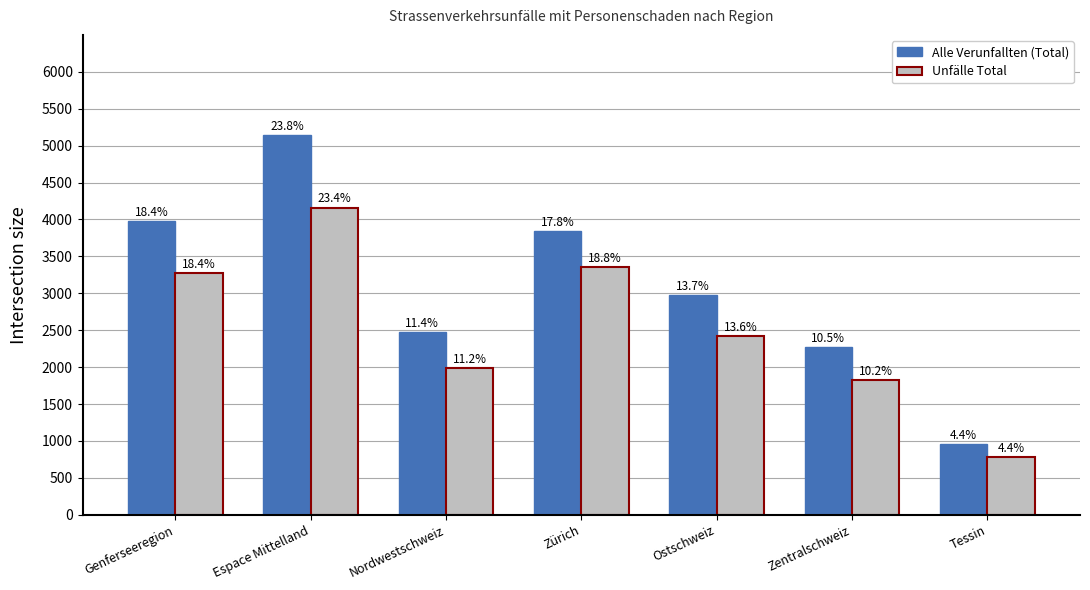

Reading left to right, what are all the values shown in this chart?

Alle Verunfallten (Total): 3979	5146	2474	3844	2975	2271	954
Unfälle Total: 3278	4161	1985	3352	2415	1824	784